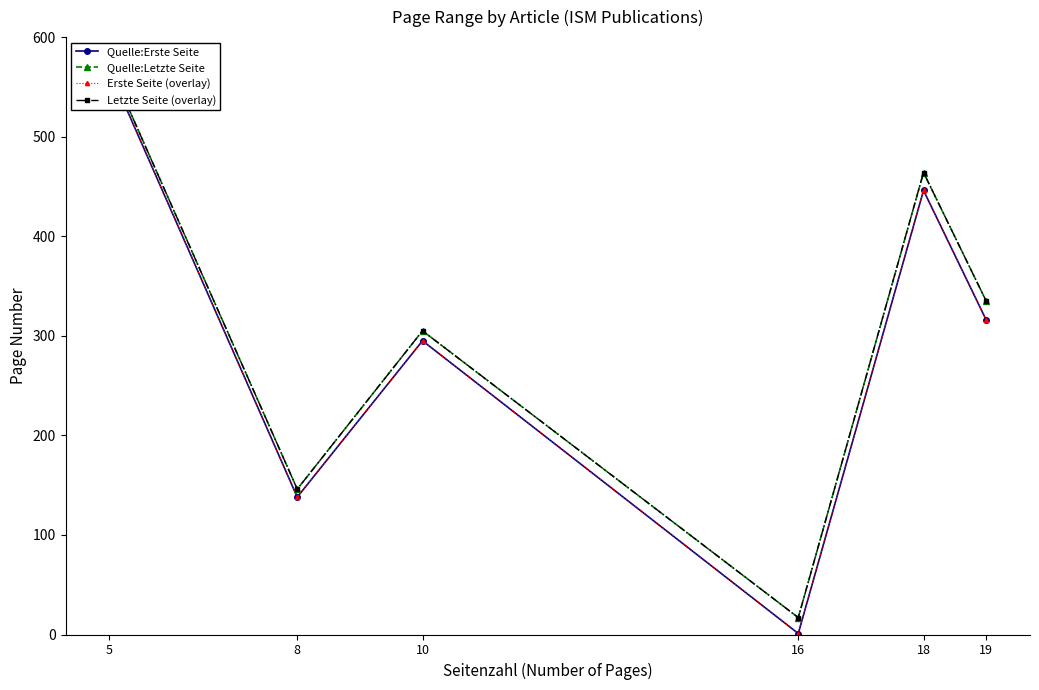

Which label corresponds to the largest value in the chart?

5